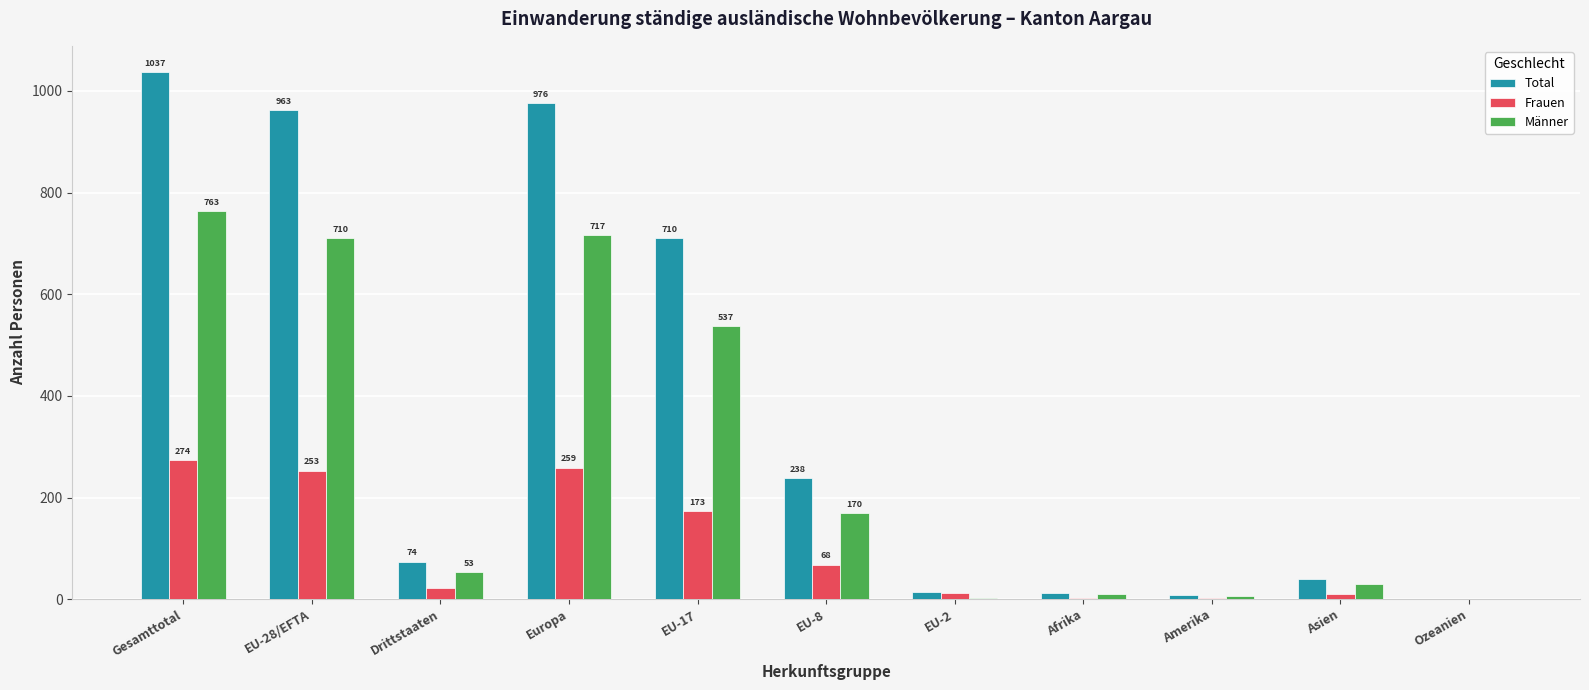

Which series has the largest total across all categories?

Total